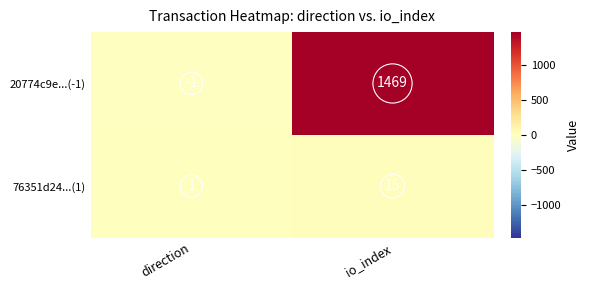

What is the difference between the maximum and minimum values in the 76351d24...(1) series?

14